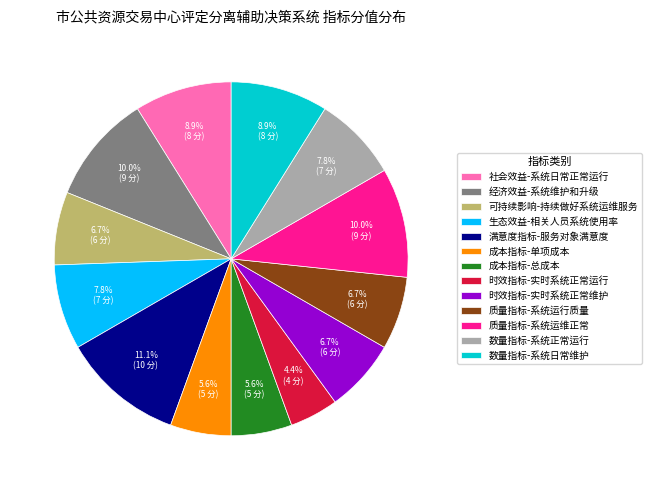

True or false: 生态效益-相关人员系统使用率 accounts for 8% of the total.

True